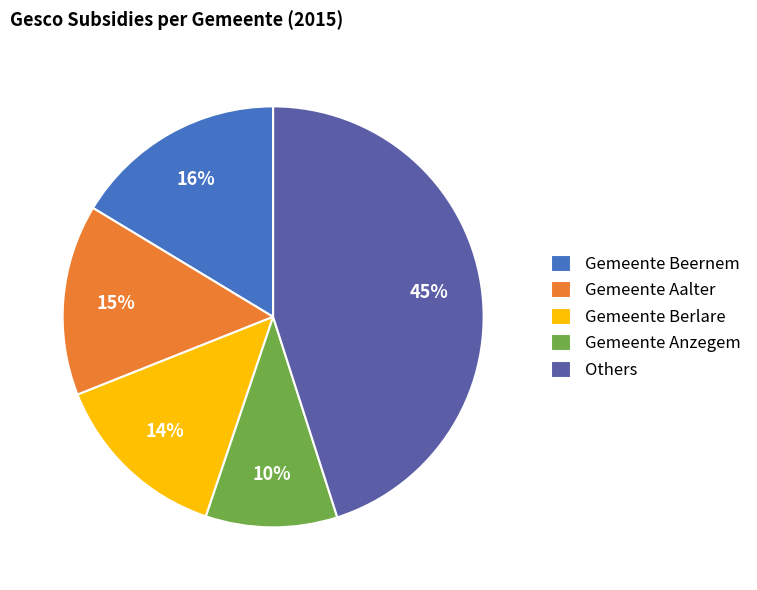

What is the ratio of the value at Gemeente Beernem to the value at Gemeente Aalter?

1.1